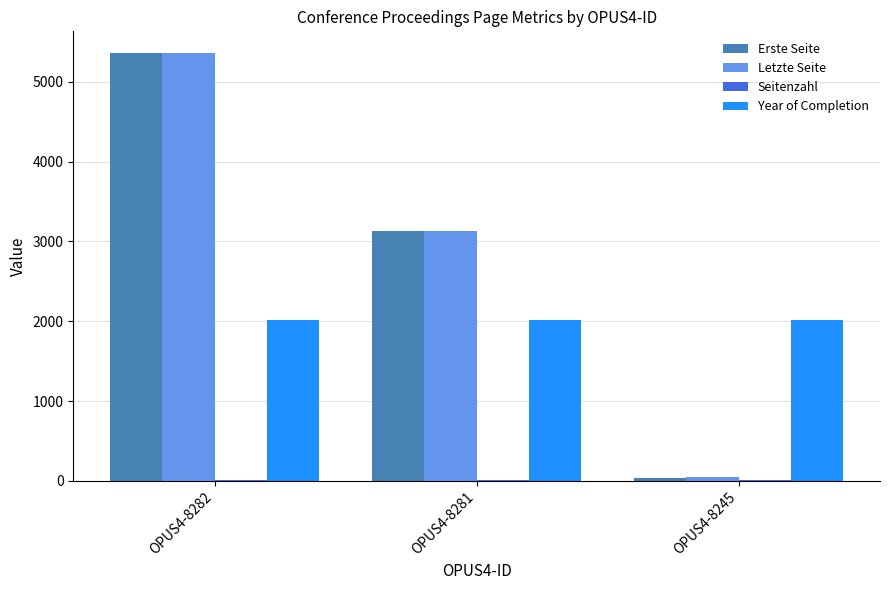

Is the value of Year of Completion at OPUS4-8281 greater than the value of Erste Seite at OPUS4-8245?

Yes